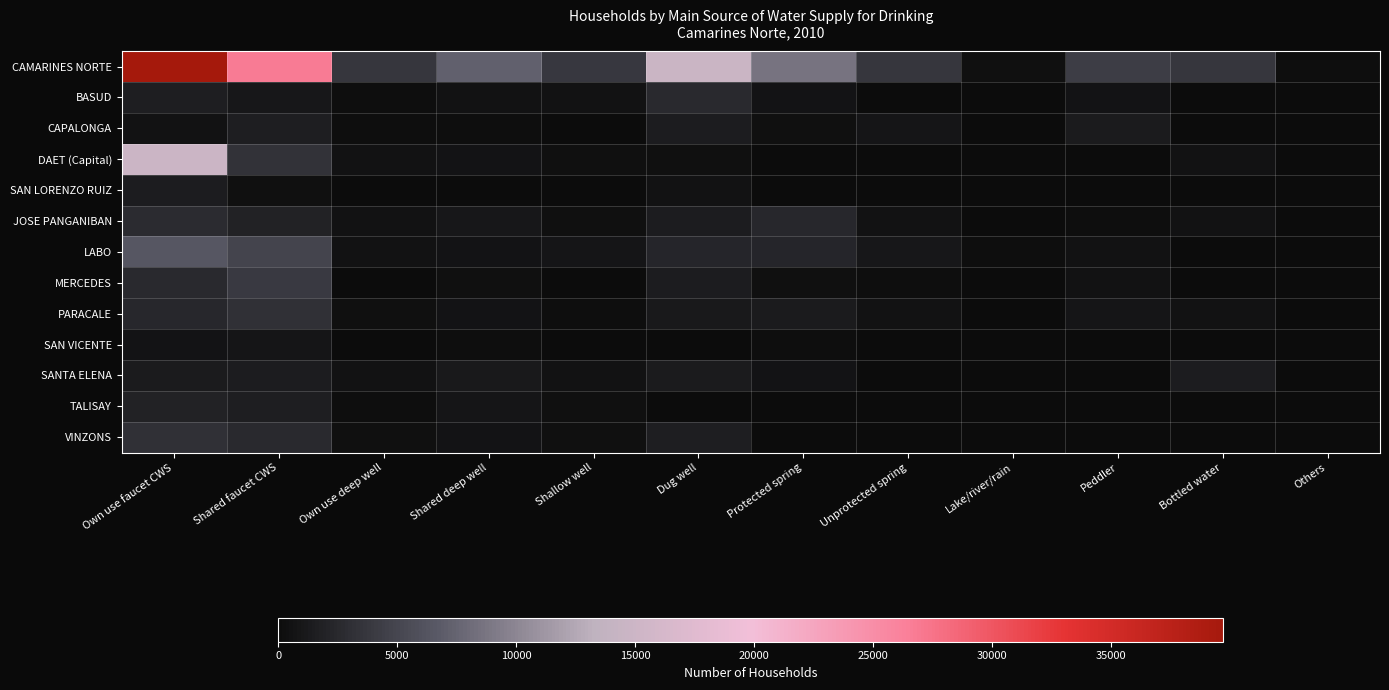

Reading left to right, extract all data points from this chart.

CAMARINES NORTE: Own use faucet CWS=39709	Shared faucet CWS=26783	Own use deep well=3650	Shared deep well=7224	Shallow well=3858	Dug well=14619	Protected spring=8679	Unprotected spring=3670	Lake/river/rain=311	Peddler=4304	Bottled water=3671	Others=250
BASUD: Own use faucet CWS=1568	Shared faucet CWS=1040	Own use deep well=200	Shared deep well=554	Shallow well=614	Dug well=2625	Protected spring=735	Unprotected spring=103	Lake/river/rain=5	Peddler=712	Bottled water=123	Others=5
CAPALONGA: Own use faucet CWS=506	Shared faucet CWS=1680	Own use deep well=192	Shared deep well=197	Shallow well=31	Dug well=1465	Protected spring=405	Unprotected spring=829	Lake/river/rain=33	Peddler=1255	Bottled water=30	Others=5
DAET (Capital): Own use faucet CWS=14772	Shared faucet CWS=3354	Own use deep well=472	Shared deep well=726	Shallow well=327	Dug well=443	Protected spring=5	Unprotected spring=20	Lake/river/rain=0	Peddler=88	Bottled water=547	Others=15
SAN LORENZO RUIZ: Own use faucet CWS=1444	Shared faucet CWS=319	Own use deep well=109	Shared deep well=86	Shallow well=89	Dug well=530	Protected spring=82	Unprotected spring=72	Lake/river/rain=5	Peddler=0	Bottled water=9	Others=0
JOSE PANGANIBAN: Own use faucet CWS=2755	Shared faucet CWS=1967	Own use deep well=563	Shared deep well=1014	Shallow well=354	Dug well=1462	Protected spring=2387	Unprotected spring=598	Lake/river/rain=15	Peddler=276	Bottled water=591	Others=16
LABO: Own use faucet CWS=6480	Shared faucet CWS=4864	Own use deep well=522	Shared deep well=726	Shallow well=807	Dug well=2194	Protected spring=2293	Unprotected spring=1012	Lake/river/rain=193	Peddler=467	Bottled water=101	Others=150
MERCEDES: Own use faucet CWS=2616	Shared faucet CWS=3969	Own use deep well=65	Shared deep well=424	Shallow well=55	Dug well=1519	Protected spring=322	Unprotected spring=291	Lake/river/rain=35	Peddler=487	Bottled water=148	Others=29
PARACALE: Own use faucet CWS=2356	Shared faucet CWS=3248	Own use deep well=348	Shared deep well=676	Shallow well=251	Dug well=1194	Protected spring=1395	Unprotected spring=531	Lake/river/rain=15	Peddler=921	Bottled water=472	Others=5
SAN VICENTE: Own use faucet CWS=734	Shared faucet CWS=811	Own use deep well=57	Shared deep well=193	Shallow well=108	Dug well=39	Protected spring=283	Unprotected spring=5	Lake/river/rain=0	Peddler=0	Bottled water=0	Others=0
SANTA ELENA: Own use faucet CWS=1295	Shared faucet CWS=1446	Own use deep well=562	Shared deep well=1087	Shallow well=554	Dug well=1320	Protected spring=757	Unprotected spring=155	Lake/river/rain=10	Peddler=59	Bottled water=1508	Others=10
TALISAY: Own use faucet CWS=1926	Shared faucet CWS=1575	Own use deep well=227	Shared deep well=824	Shallow well=350	Dug well=140	Protected spring=0	Unprotected spring=0	Lake/river/rain=0	Peddler=40	Bottled water=138	Others=5
VINZONS: Own use faucet CWS=3257	Shared faucet CWS=2510	Own use deep well=331	Shared deep well=718	Shallow well=318	Dug well=1690	Protected spring=15	Unprotected spring=54	Lake/river/rain=0	Peddler=0	Bottled water=5	Others=10